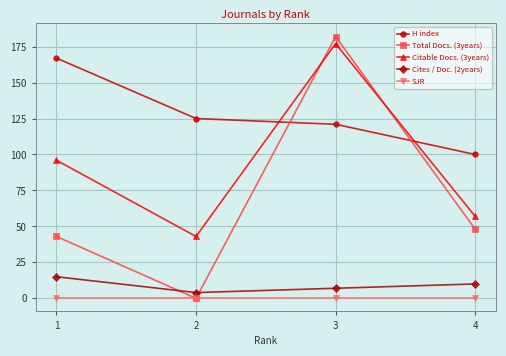

Is the value of Total Docs. (3years) at 4 greater than the value of Cites / Doc. (2years) at 2?

Yes